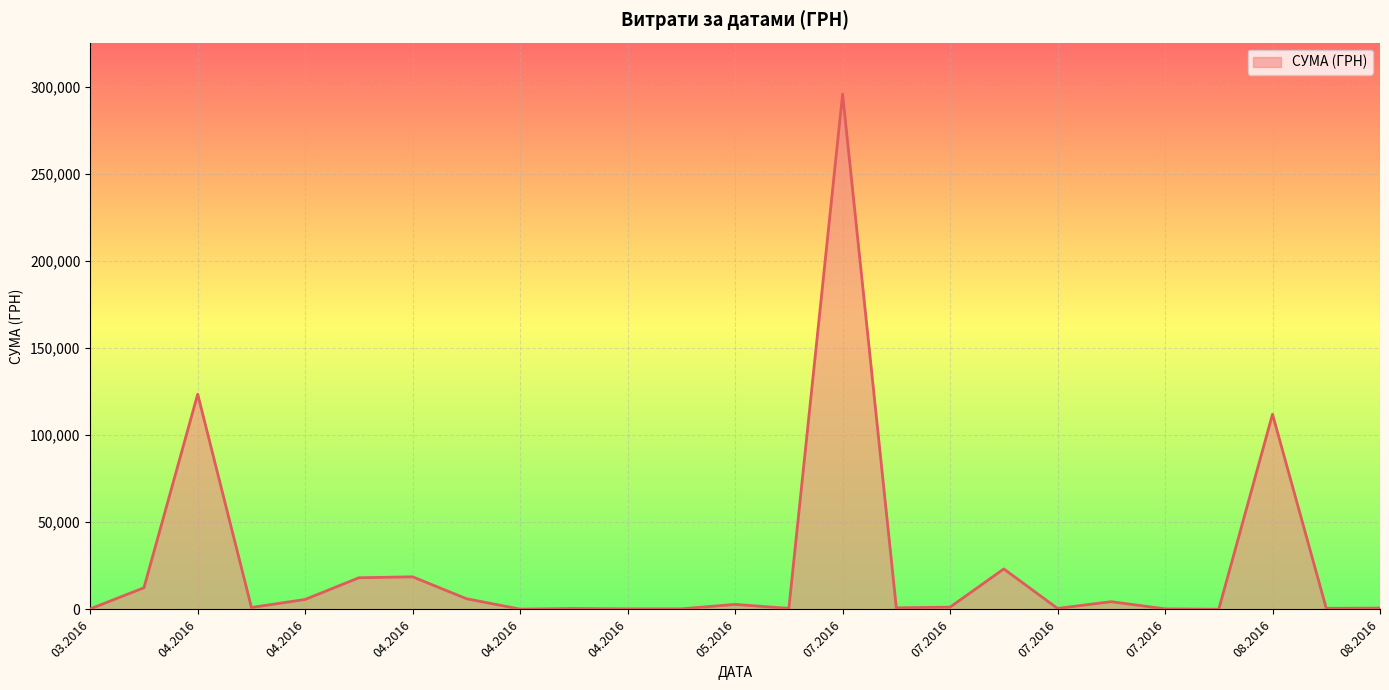

What is the greatest value displayed?

295638.6